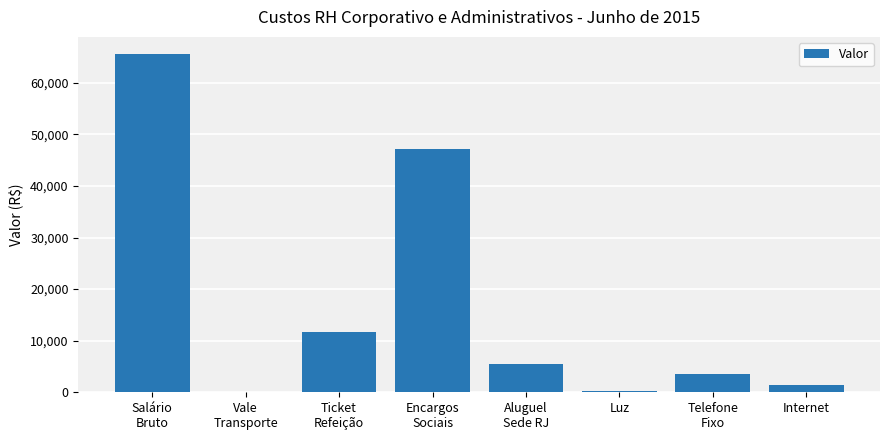

What is the greatest value displayed?

65633.7